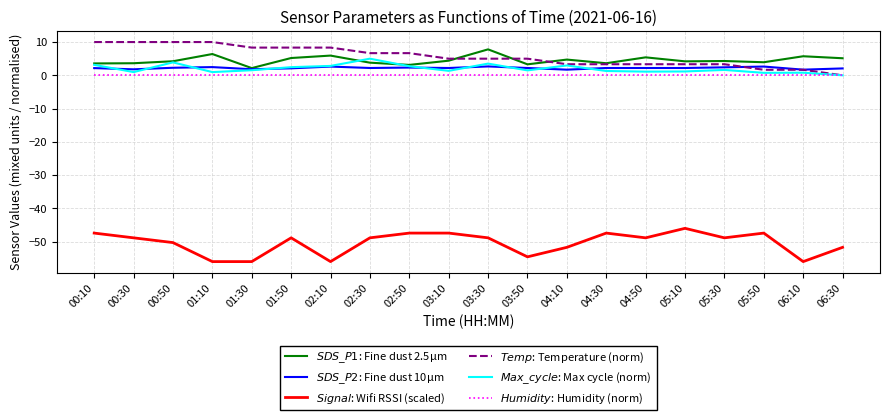

How many lines are shown in the chart?

6